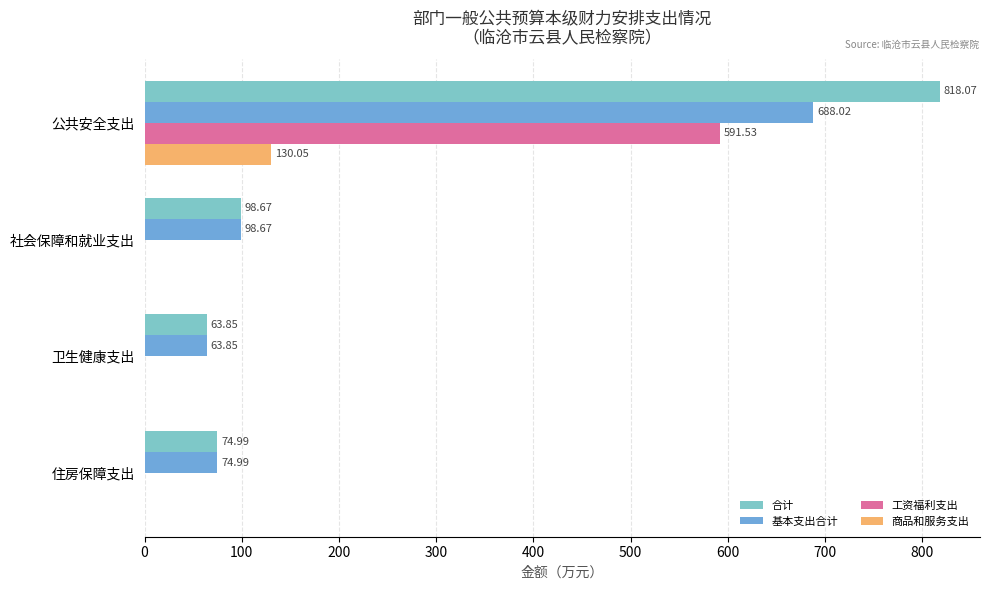

Is the value of 工资福利支出 at 社会保障和就业支出 greater than the value of 基本支出合计 at 公共安全支出?

No